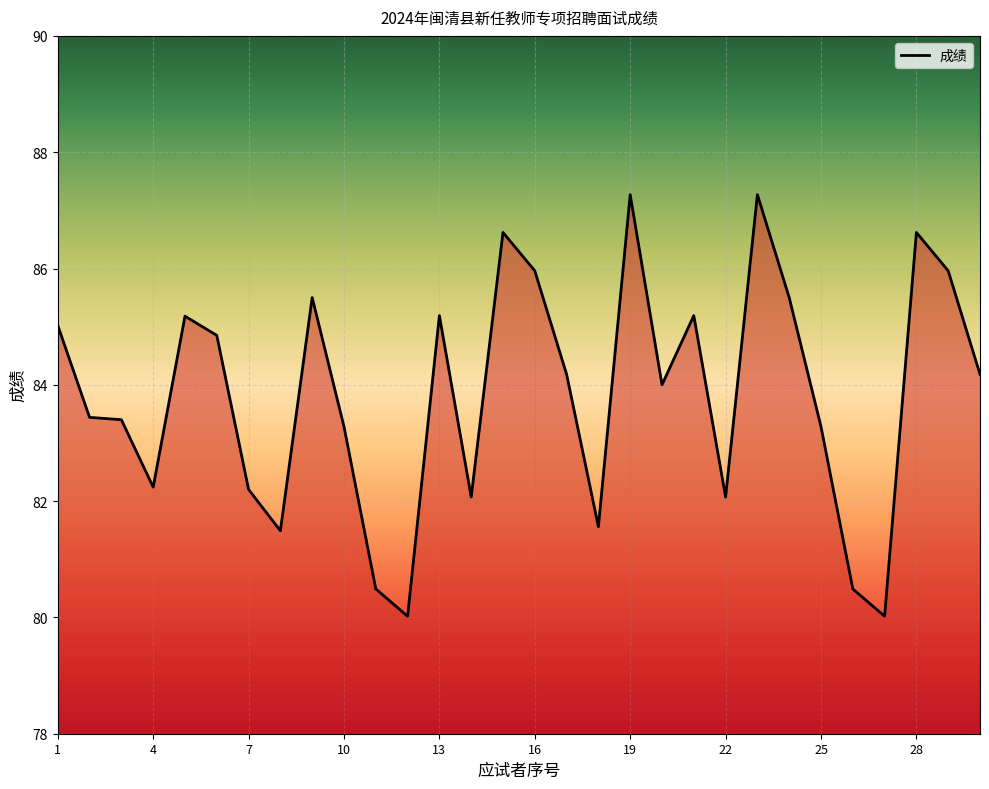

What is the smallest value displayed?

80.0